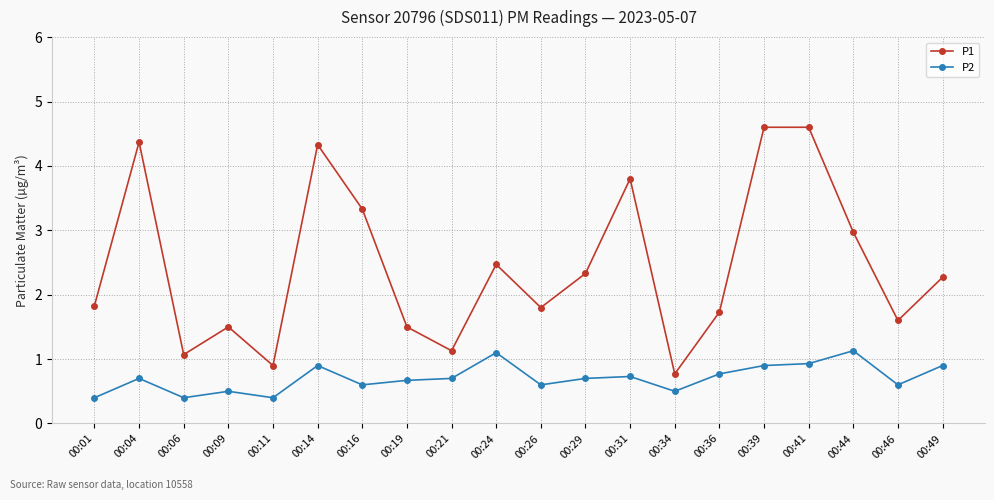

How many lines are shown in the chart?

2